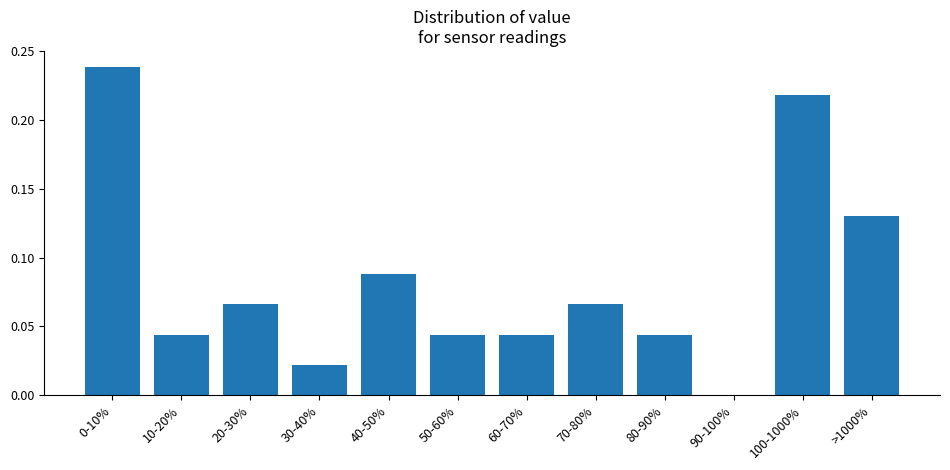

What is the sum of all values?

1.0